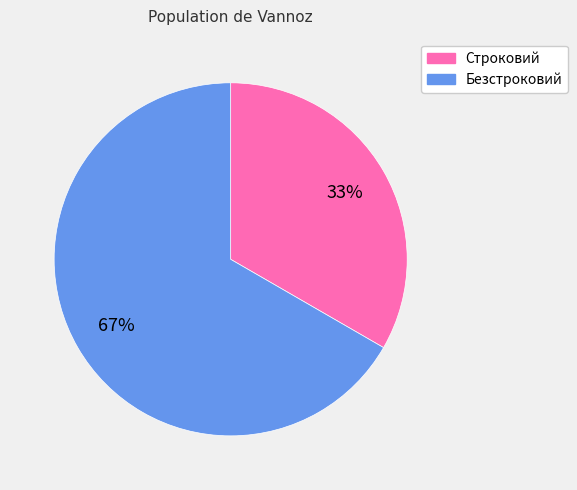

To the nearest percent, what percentage of the pie is Безстроковий?

67%